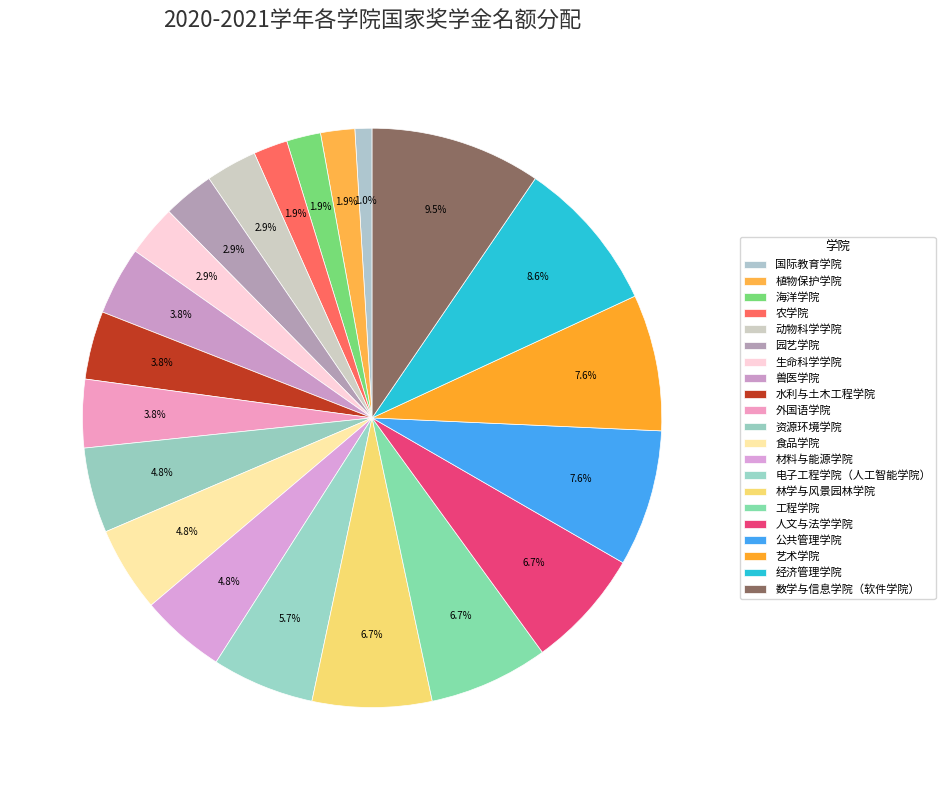

How many slices are in this pie chart?

21